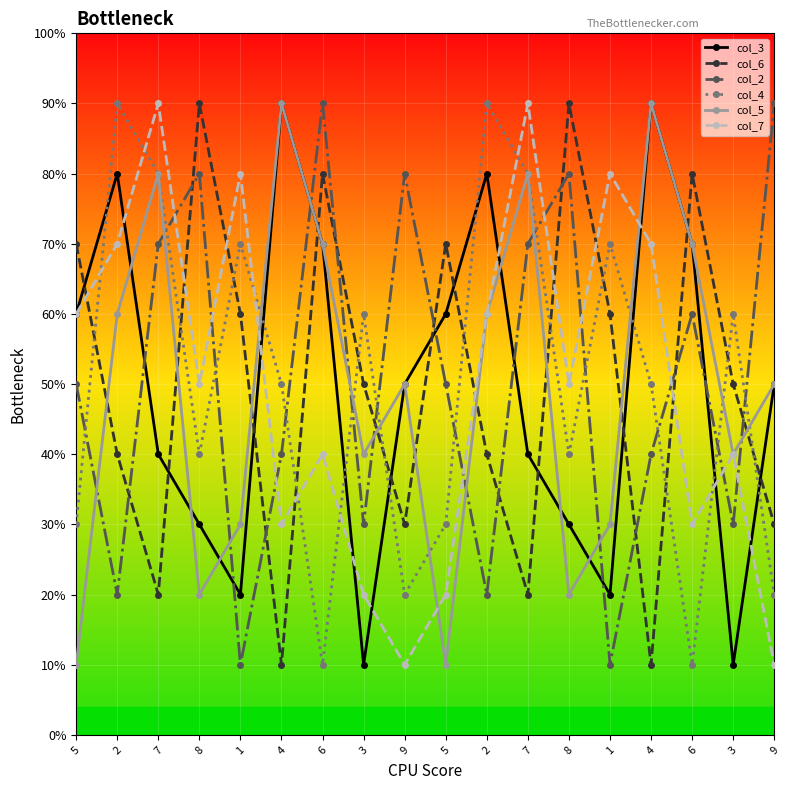

Does the chart have visible grid lines?

Yes